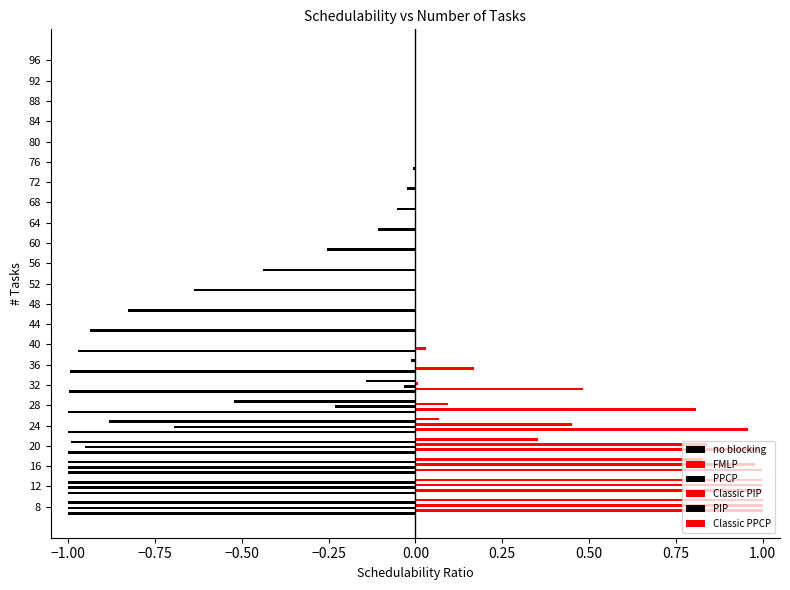

How many data points does each series have?

23